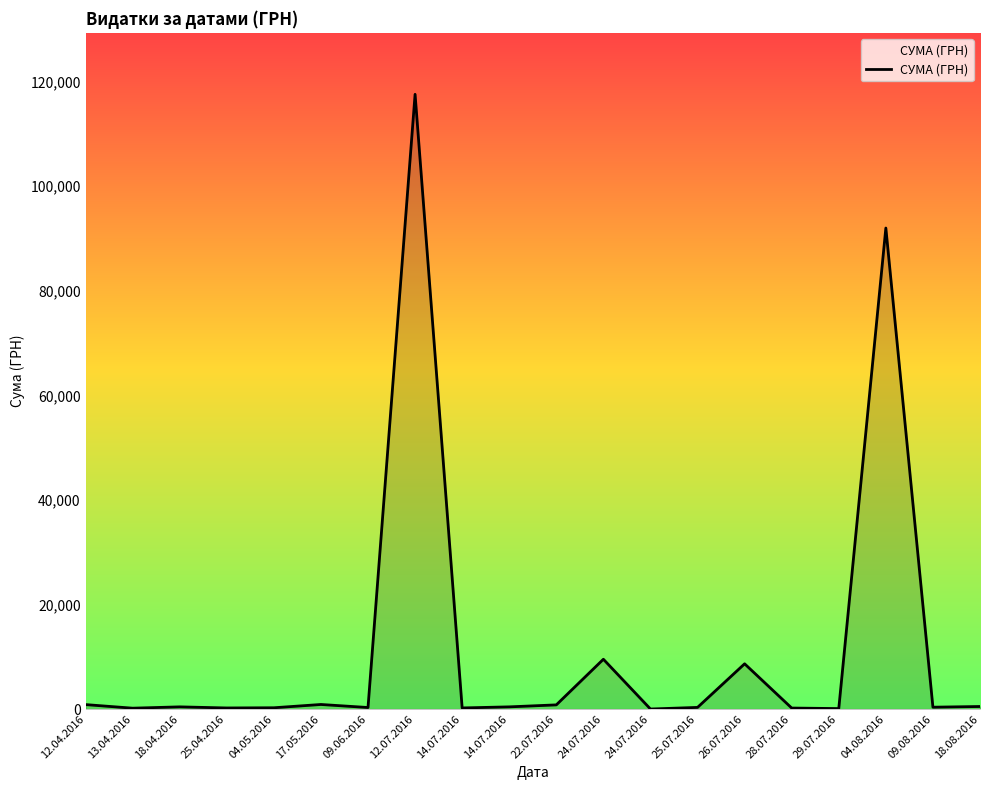

What is the value of the 4th point from the left?

215.5